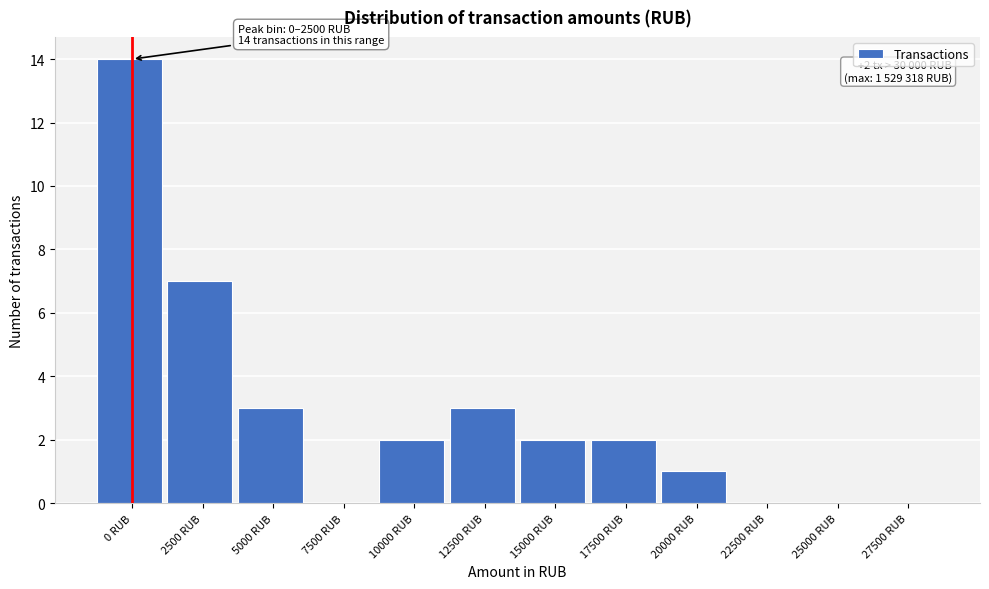

Reading right to left, extract all data points from this chart.

27500 RUB=0	25000 RUB=0	22500 RUB=0	20000 RUB=1	17500 RUB=2	15000 RUB=2	12500 RUB=3	10000 RUB=2	7500 RUB=0	5000 RUB=3	2500 RUB=7	0 RUB=14